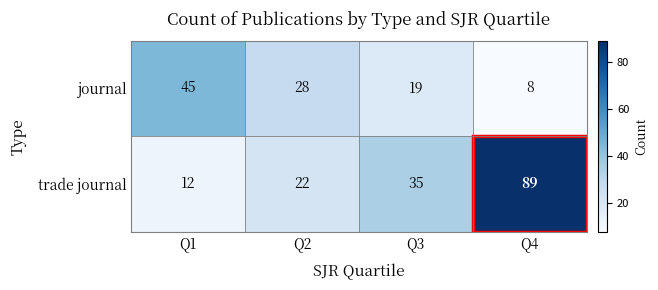

What is the sum of all trade journal values?

158